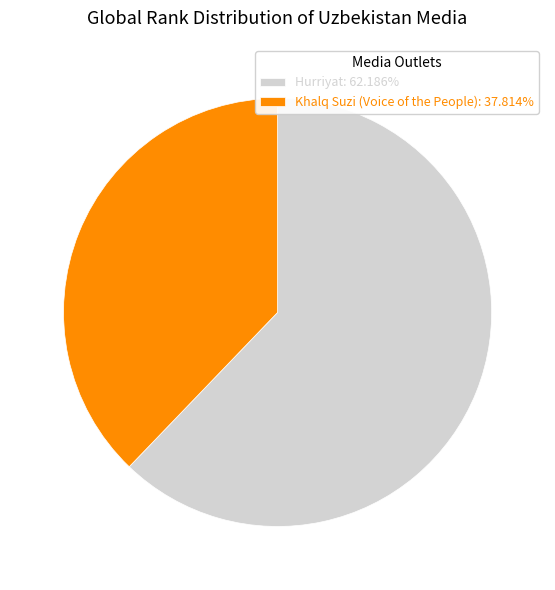

Does Hurriyat: 62.186% represent more than half of the total?

Yes